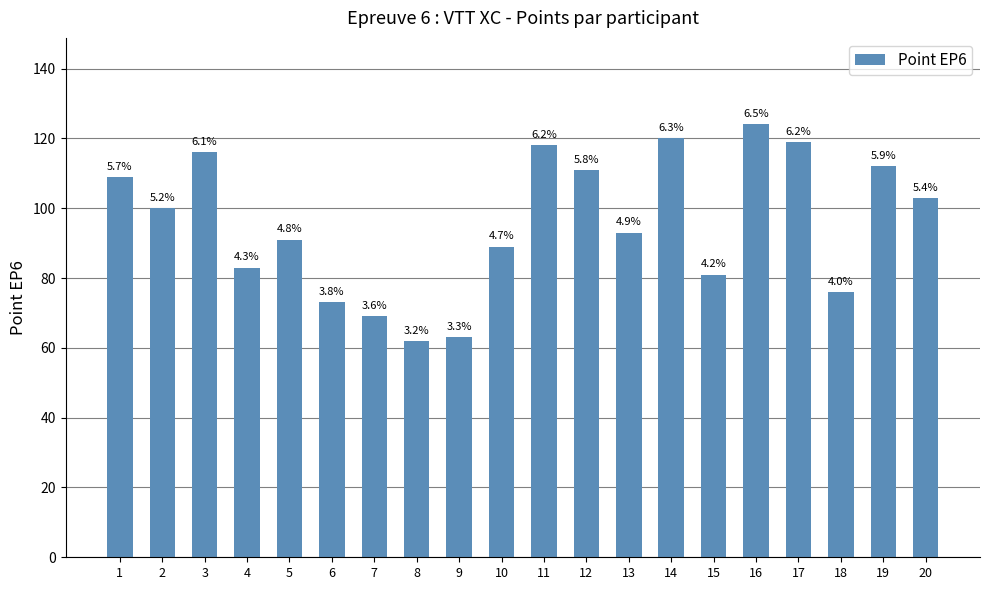

What is the ratio of the value at 2 to the value at 5?

1.1